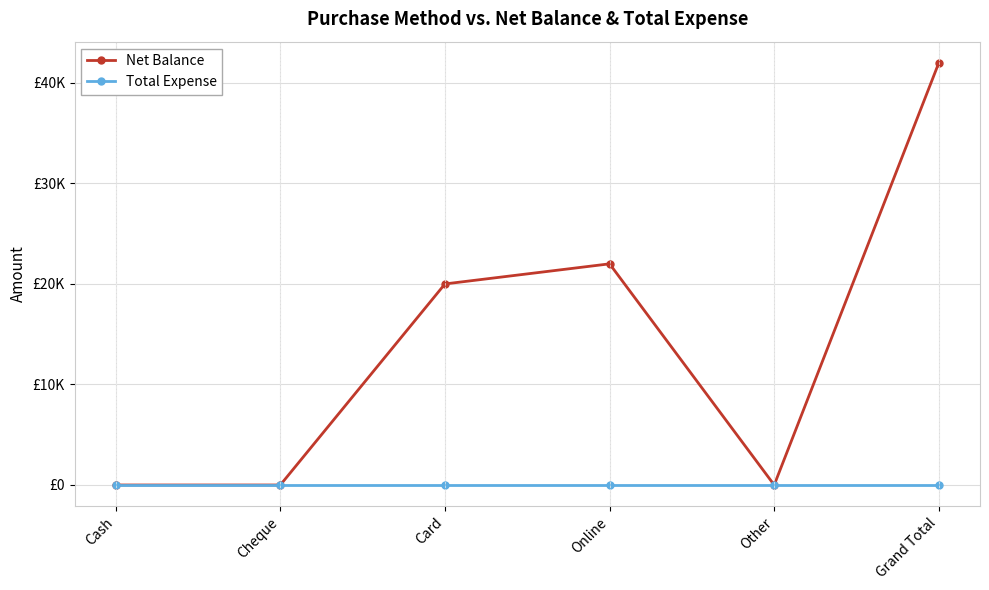

Does the chart have visible grid lines?

Yes